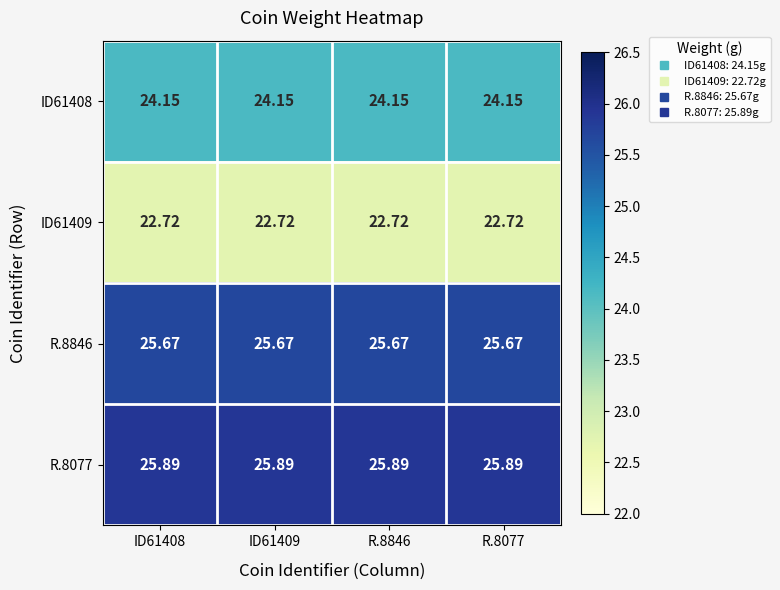

Rank the series by their maximum value, from highest to lowest.

R.8077, R.8846, ID61408, ID61409